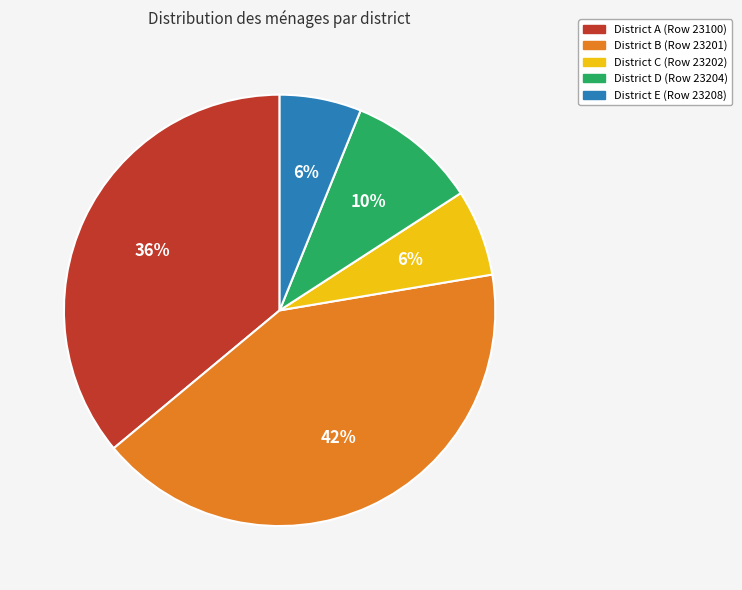

Is there a majority slice in this chart?

No